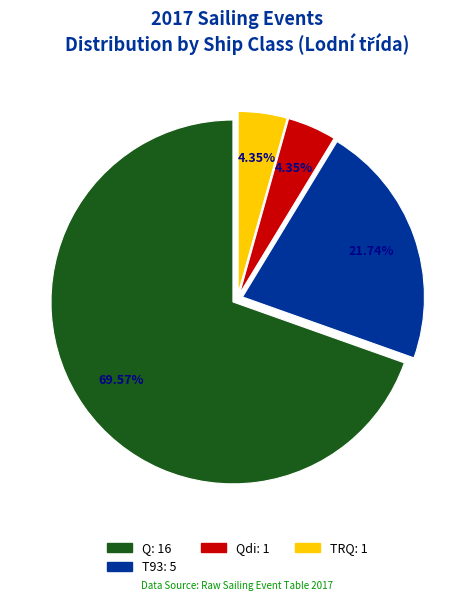

Is there any slice that represents more than half of the pie?

Yes